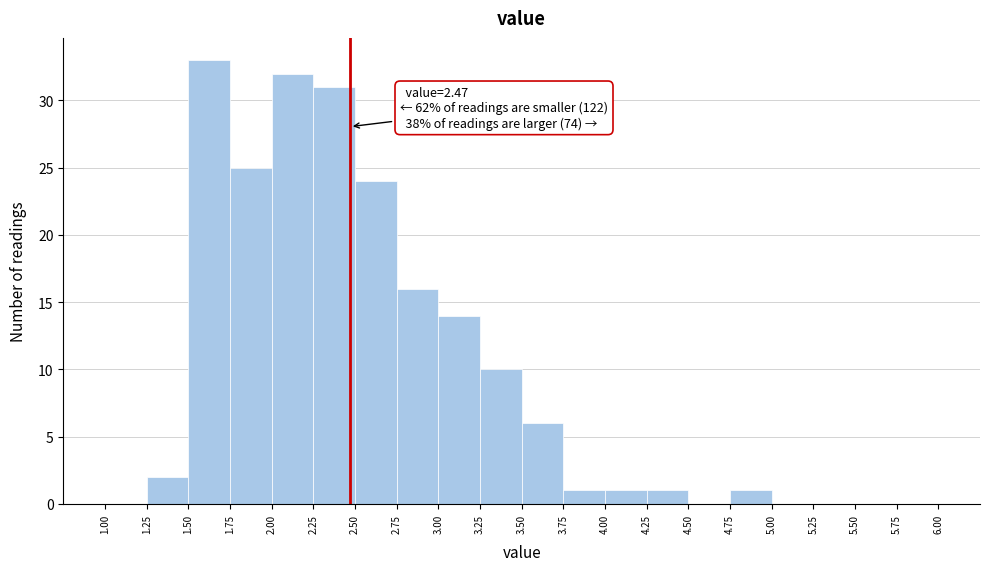

Over which range of the x-axis is the bar tallest?

1.50 to 1.75